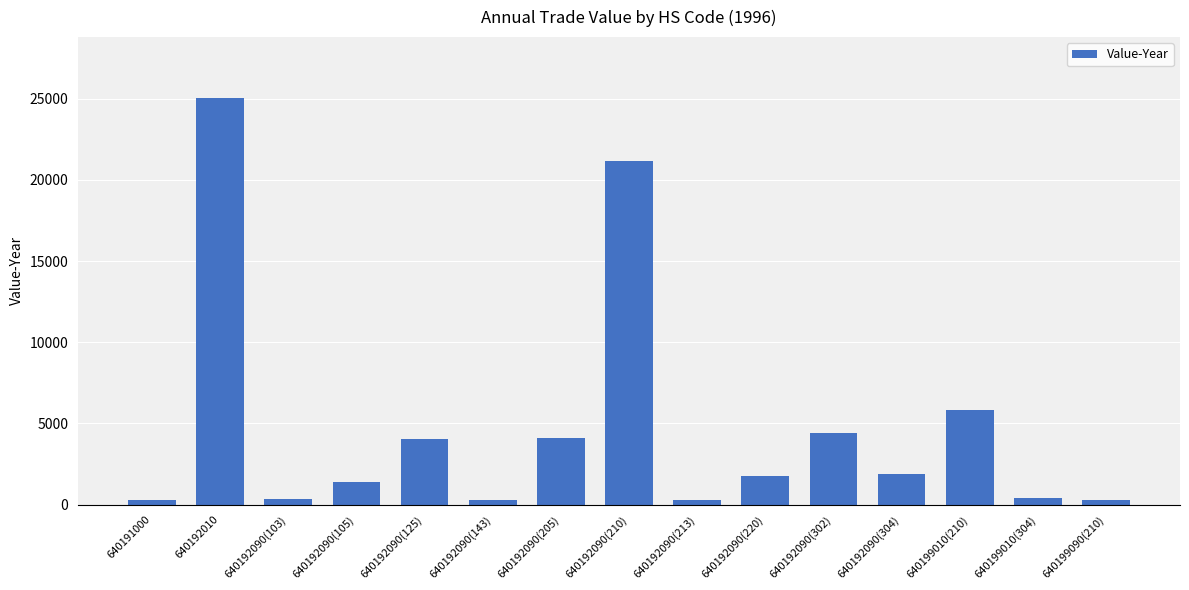

Where does the data first go above 1748?

640192010